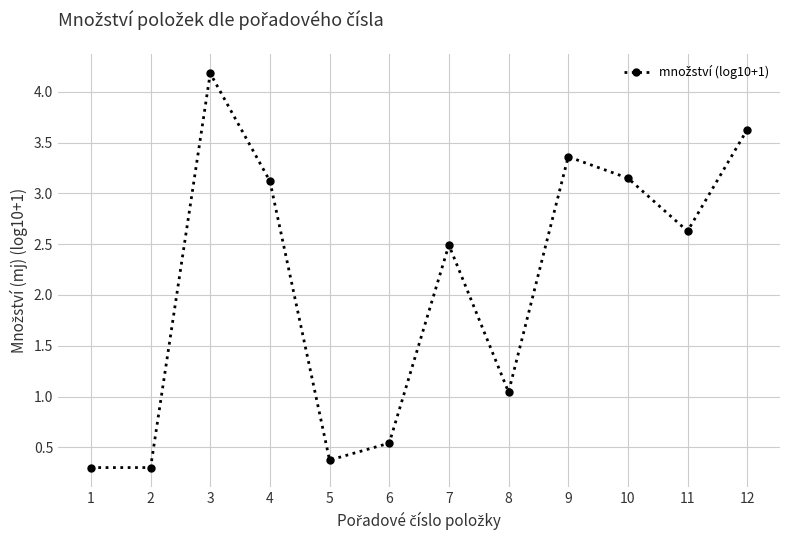

What value does the data have at 2?

0.3